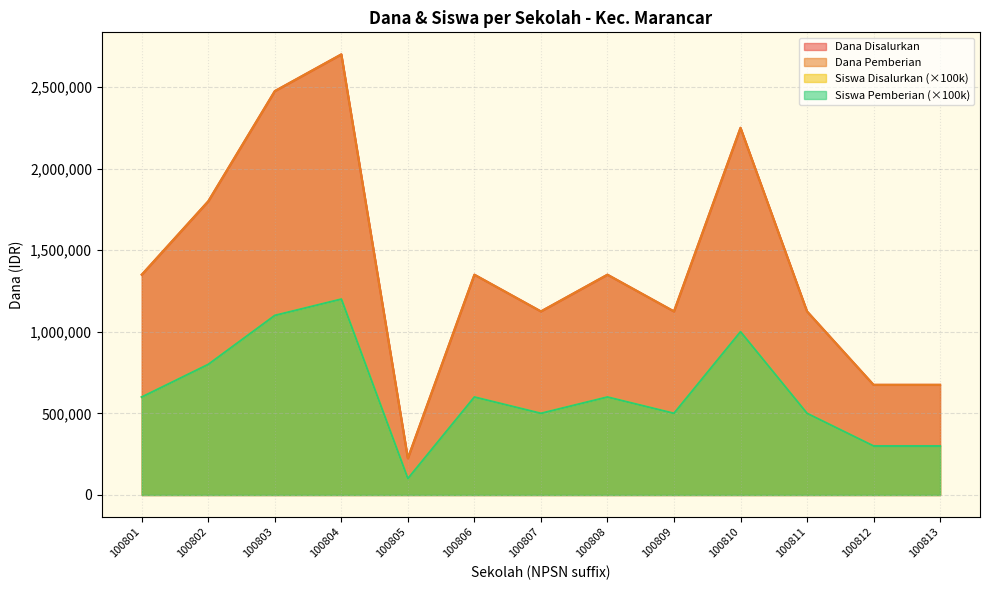

Reading left to right, transcribe all the data shown in this chart.

Dana Disalurkan: 100801=1350000	100802=1800000	100803=2475000	100804=2700000	100805=225000	100806=1350000	100807=1125000	100808=1350000	100809=1125000	100810=2250000	100811=1125000	100812=675000	100813=675000
Dana Pemberian: 100801=1350000	100802=1800000	100803=2475000	100804=2700000	100805=225000	100806=1350000	100807=1125000	100808=1350000	100809=1125000	100810=2250000	100811=1125000	100812=675000	100813=675000
Siswa Disalurkan: 100801=600000	100802=800000	100803=1100000	100804=1200000	100805=100000	100806=600000	100807=500000	100808=600000	100809=500000	100810=1000000	100811=500000	100812=300000	100813=300000
Siswa Pemberian: 100801=600000	100802=800000	100803=1100000	100804=1200000	100805=100000	100806=600000	100807=500000	100808=600000	100809=500000	100810=1000000	100811=500000	100812=300000	100813=300000